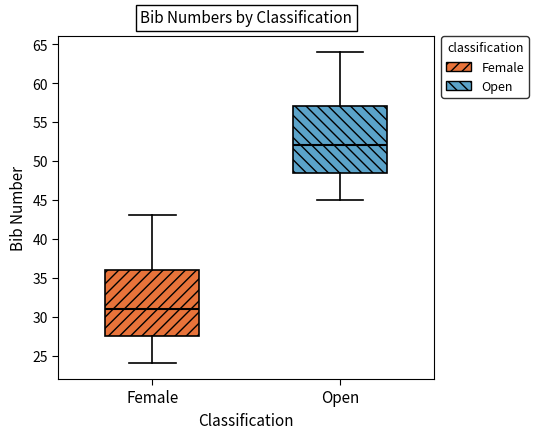

Reading left to right, read every box against the y-axis: the position of its median line, the range the box covers, and the ends of its whiskers. The values are not printed on the chart, so give them approximately, as read against the axis.

Female: median 31.0, box 27.5 to 36.0, whiskers 24.0 to 43.0
Open: median 52.0, box 48.5 to 57.0, whiskers 45.0 to 64.0